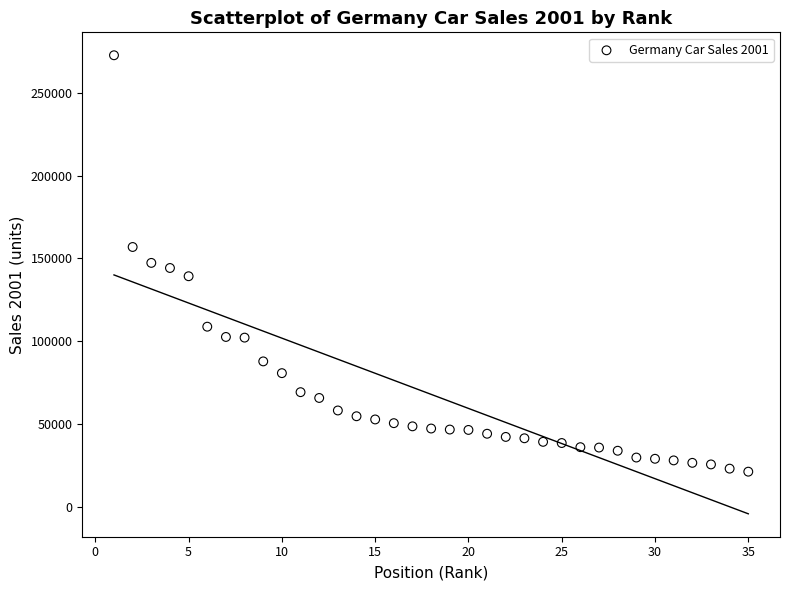

What is the range of X values (max minus min)?

34